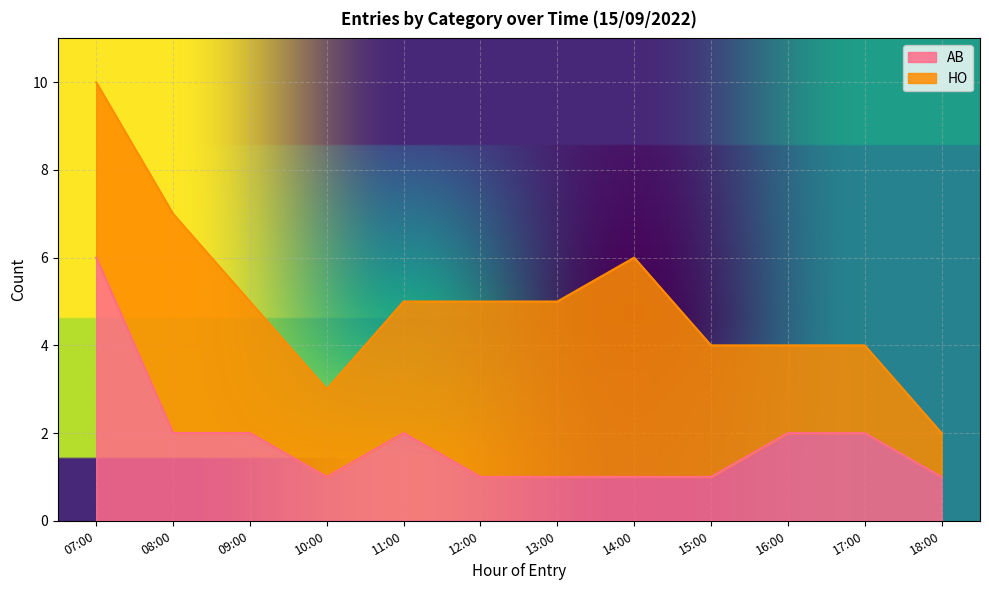

What is the difference between the maximum and second lowest values?

5